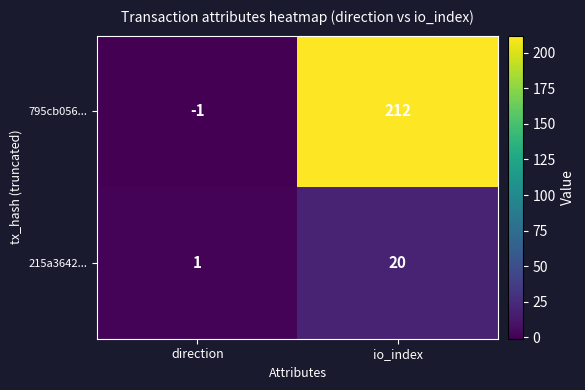

Reading right to left, list all the values displayed in this chart.

795cb056...: 212	-1
215a3642...: 20	1